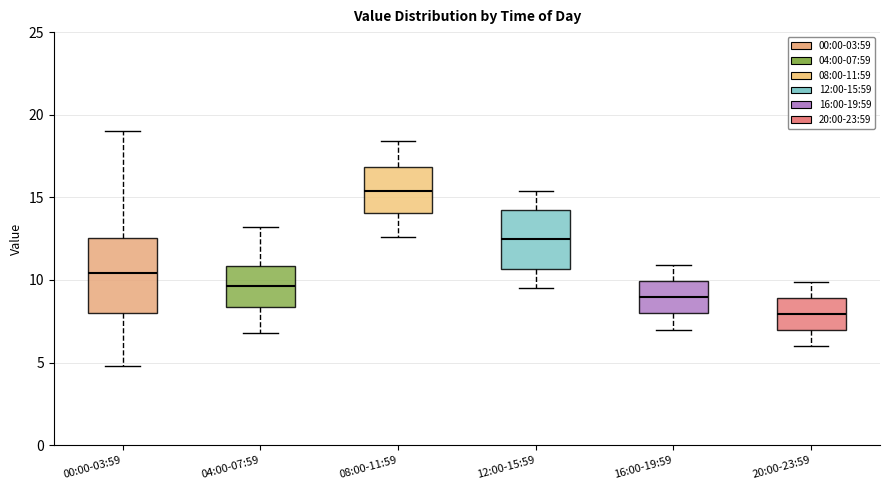

Which box is the tallest, from its lower edge to its upper edge?

00:00-03:59